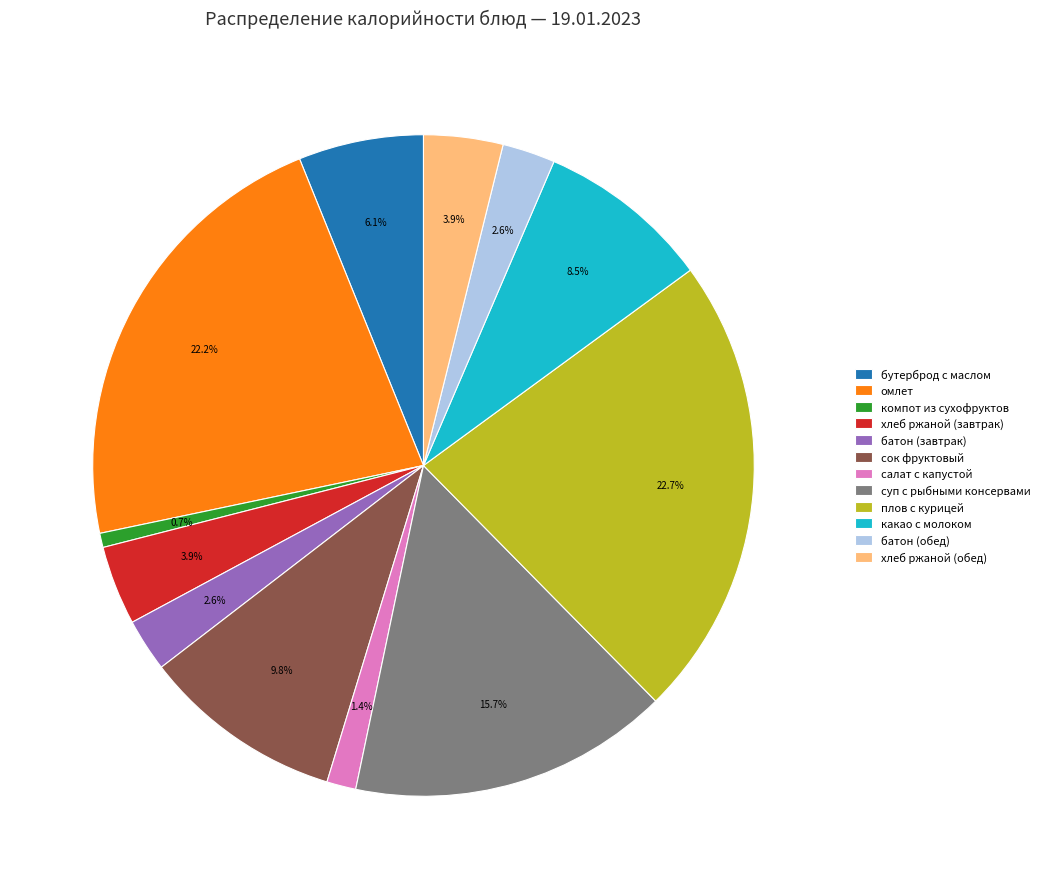

Is there a majority slice in this chart?

No